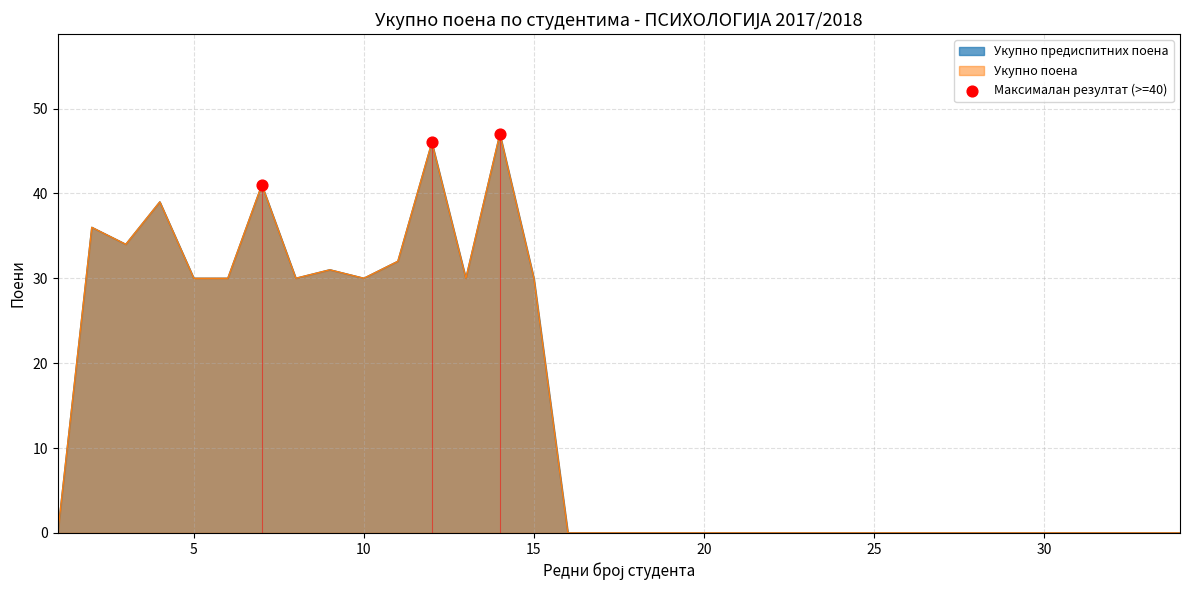

Which has a higher value, 10 or 5?

10